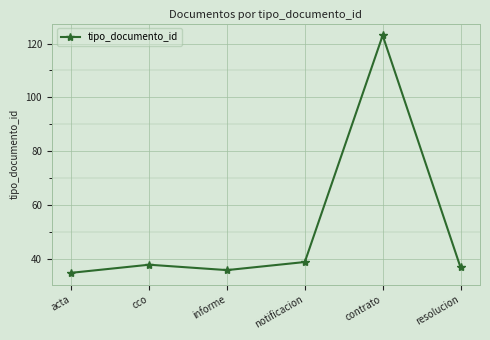

Reading left to right, what are all the values shown in this chart?

acta=35	cco=38	informe=36	notificacion=39	contrato=123	resolucion=37